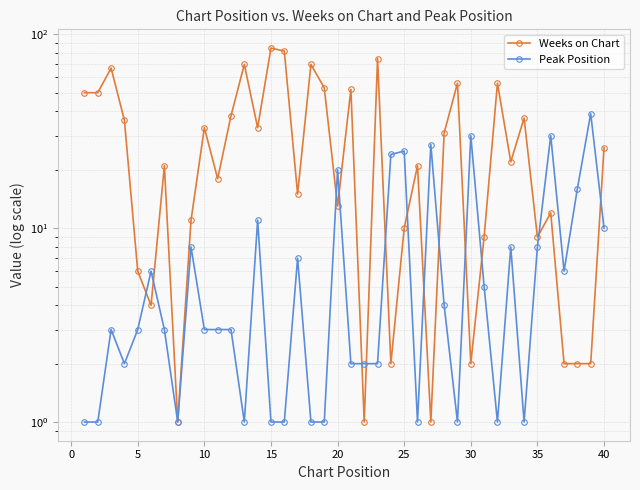

Is this an area chart (filled region under the line)?

No